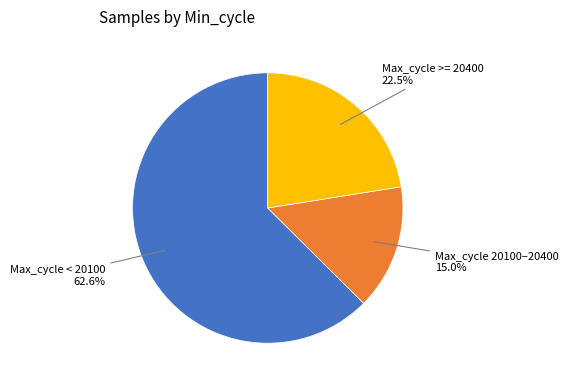

Is there a majority slice in this chart?

Yes